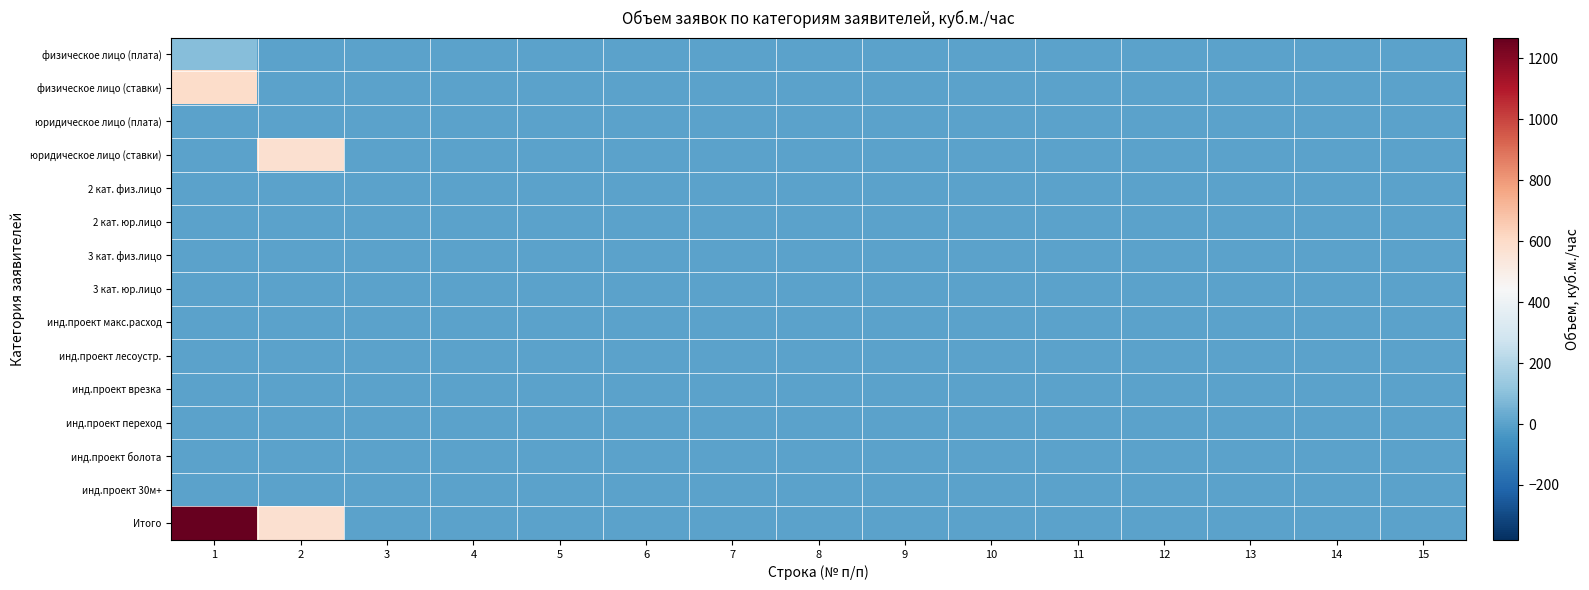

Between 8 and 12, which series saw the biggest shift?

физическое лицо (плата)